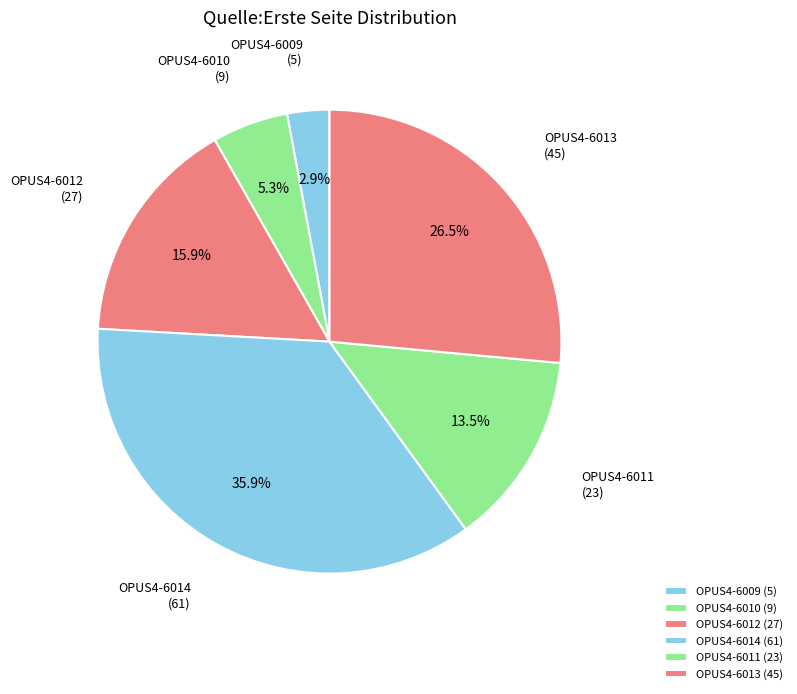

Which category has the smallest portion of the pie?

OPUS4-6009